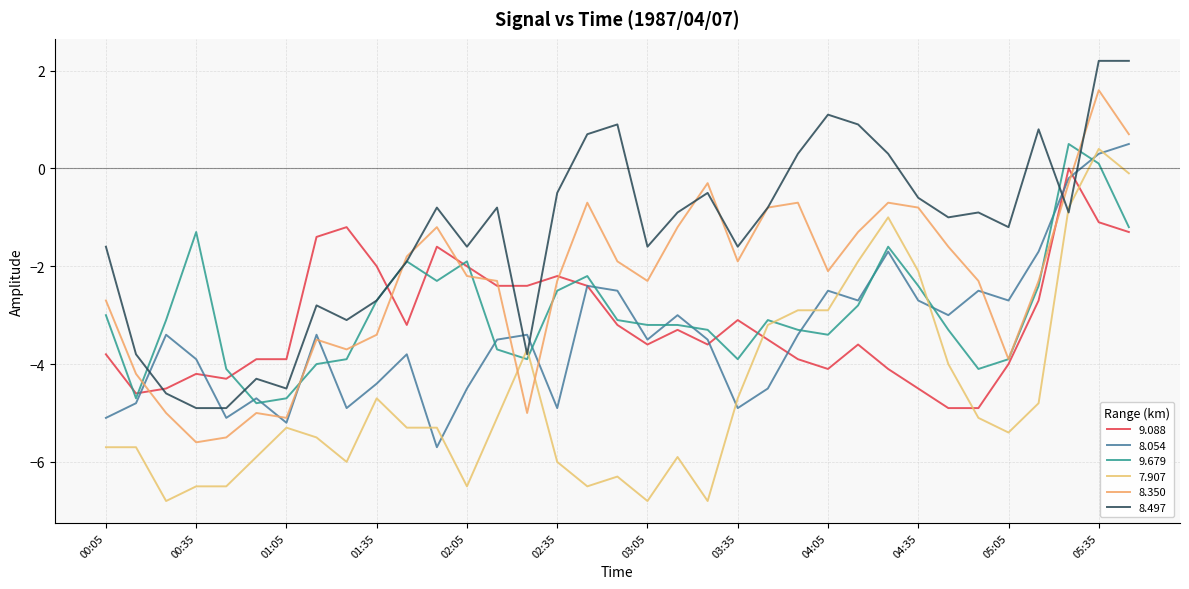

What is the lowest value of the 8.350 series?

-5.6